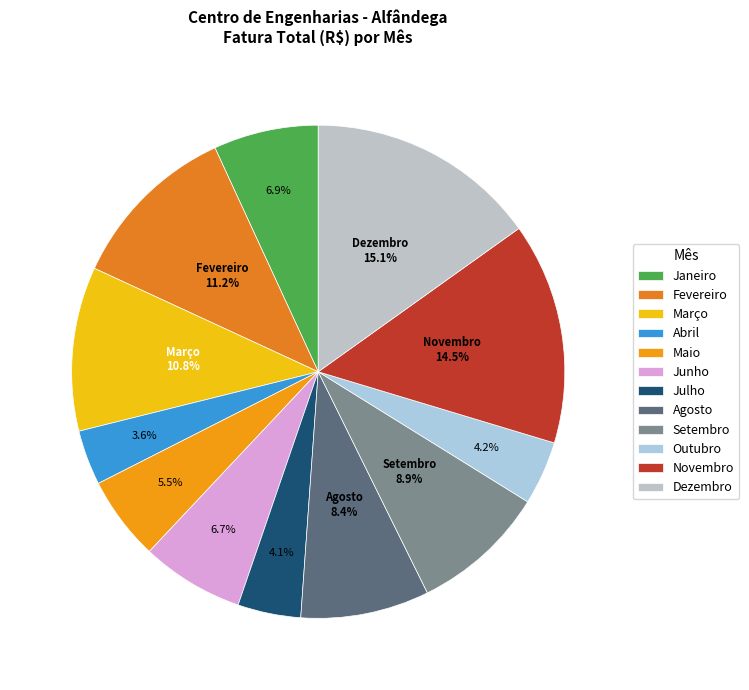

What is the largest slice in the pie chart?

Dezembro